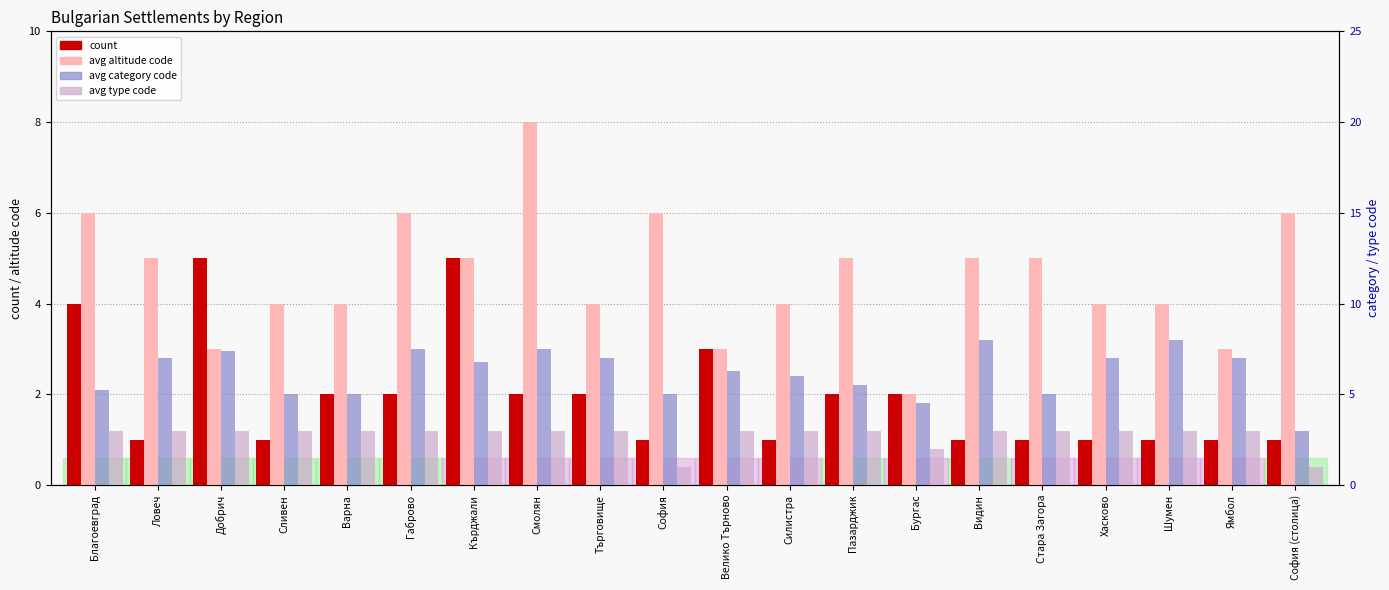

List the series in order of their overall mean, lowest first.

count, avg type code, avg altitude code, avg category code